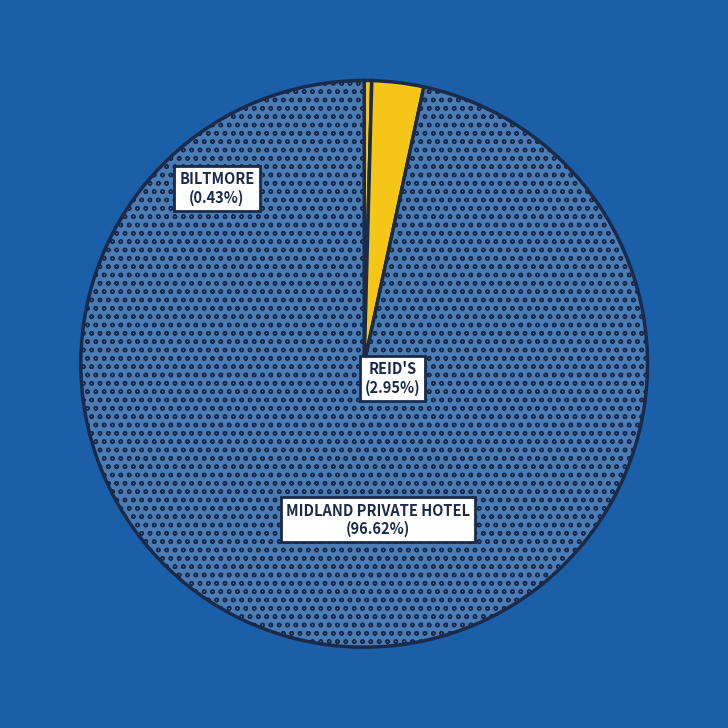

To the nearest percent, what is the combined percentage of FORMER REID'S COFFEE PALACE and BILTMORE (ALBERT PARK)?

3%